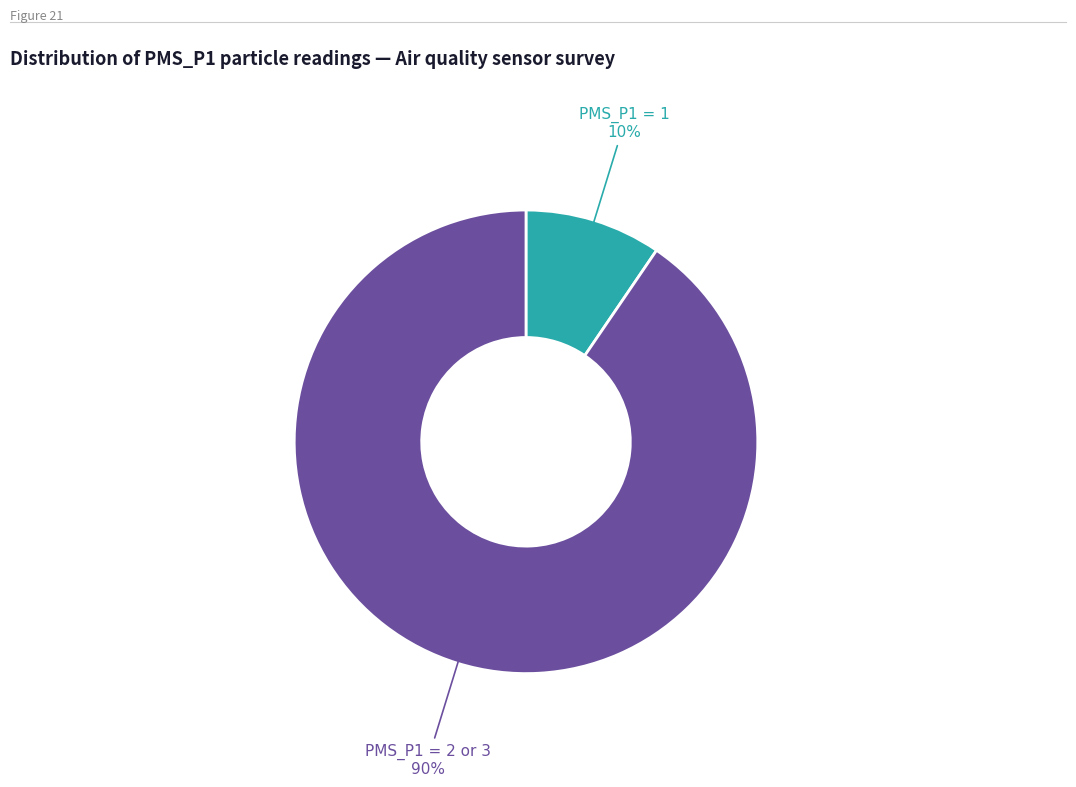

Does any single category account for the majority?

Yes